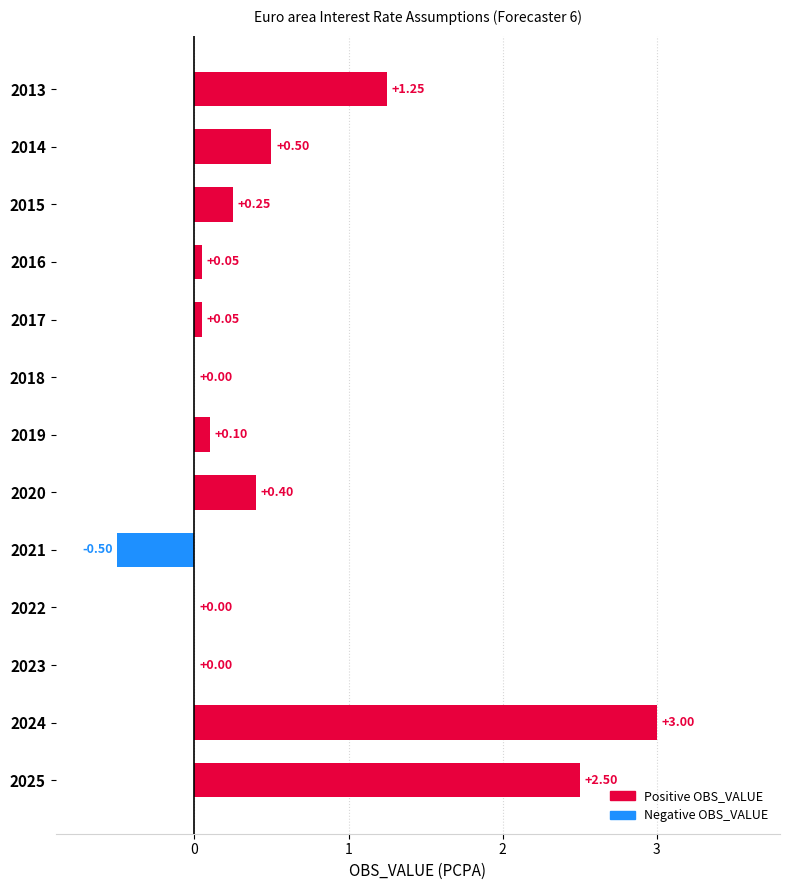

What is the sum of all values?

7.6